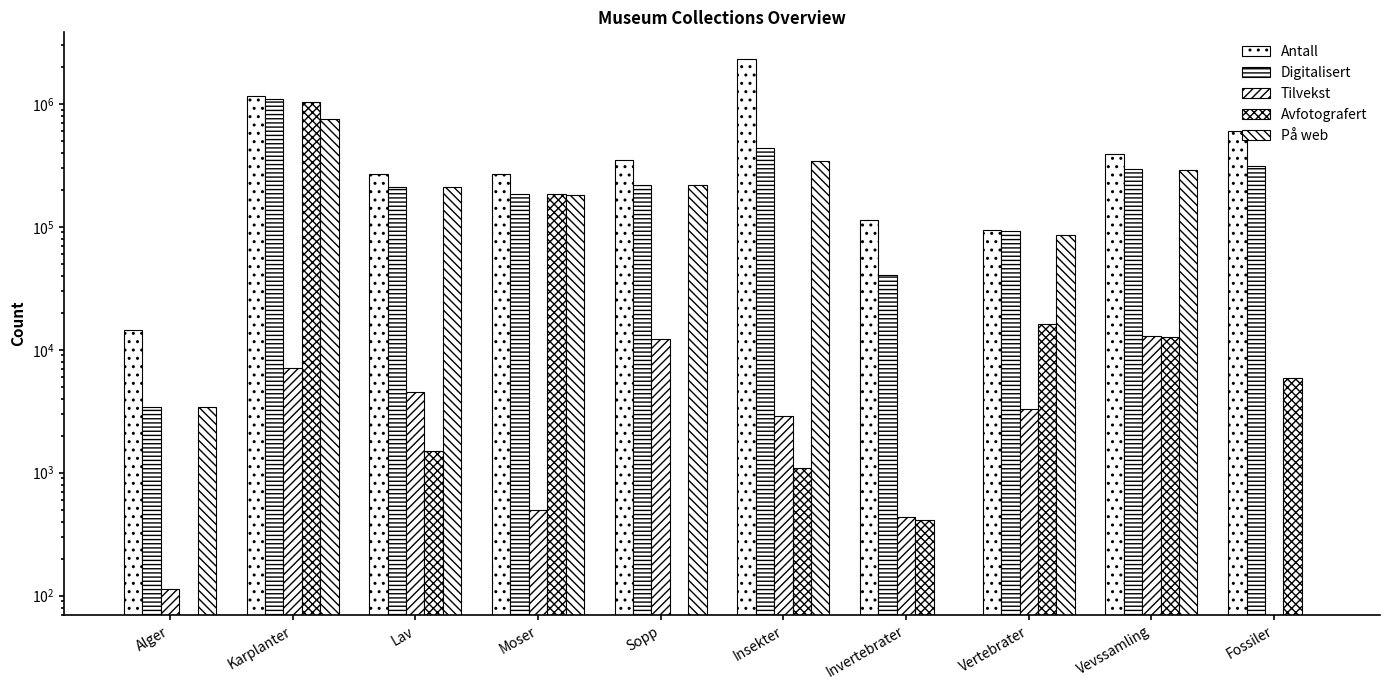

List the series in order of their peak value, lowest first.

Tilvekst, På web, Avfotografert, Digitalisert, Antall